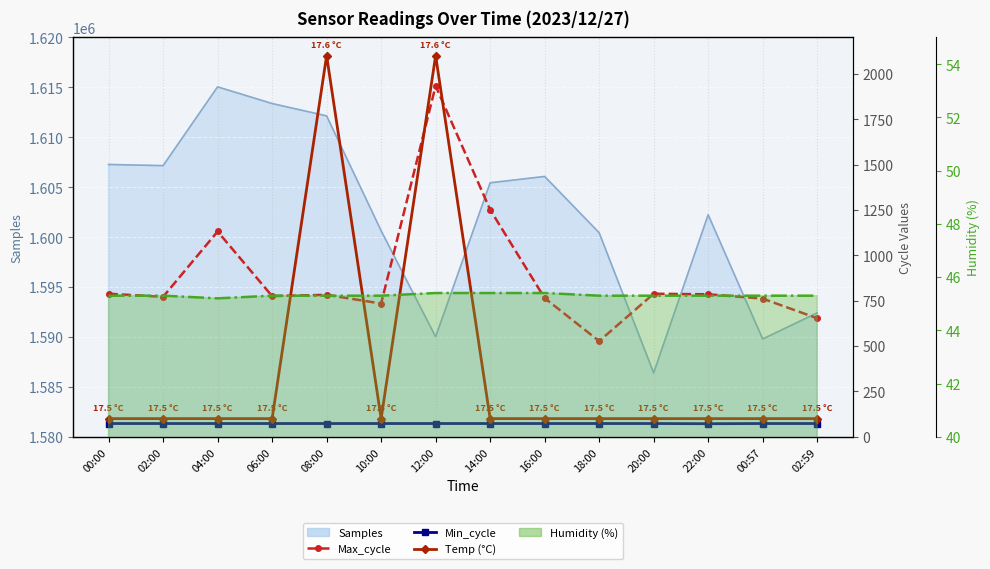

What is the difference between the maximum and minimum values in the Temp (°C) series?

0.1